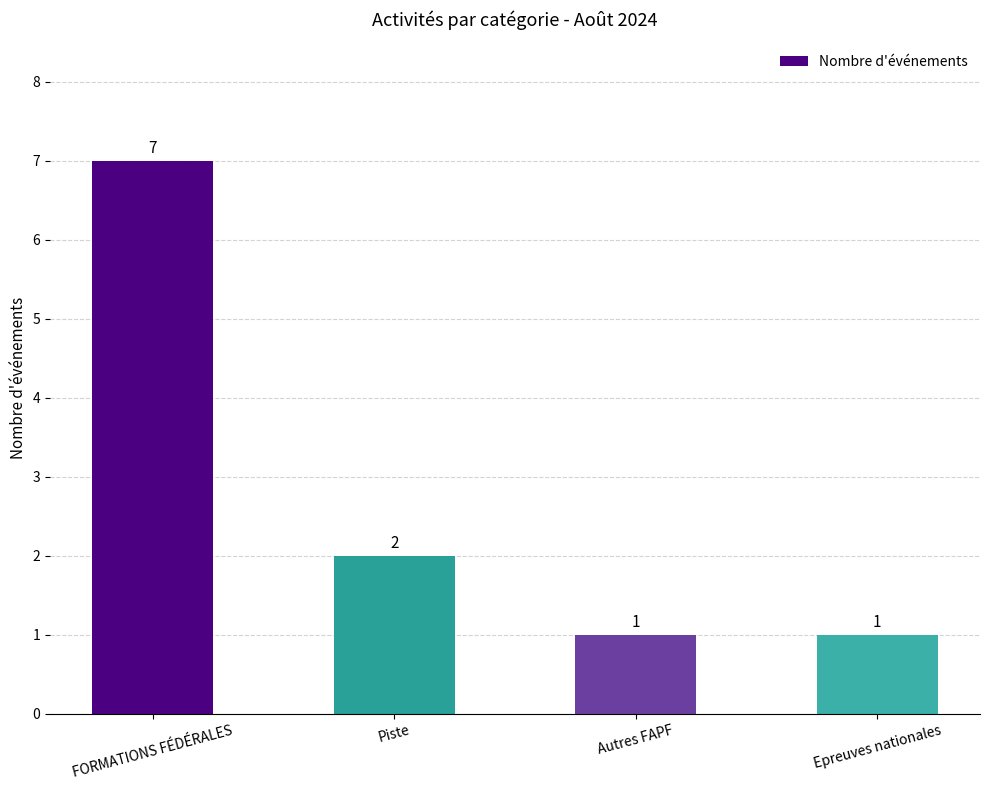

What is the difference between the values at Autres FAPF and FORMATIONS FÉDÉRALES?

6